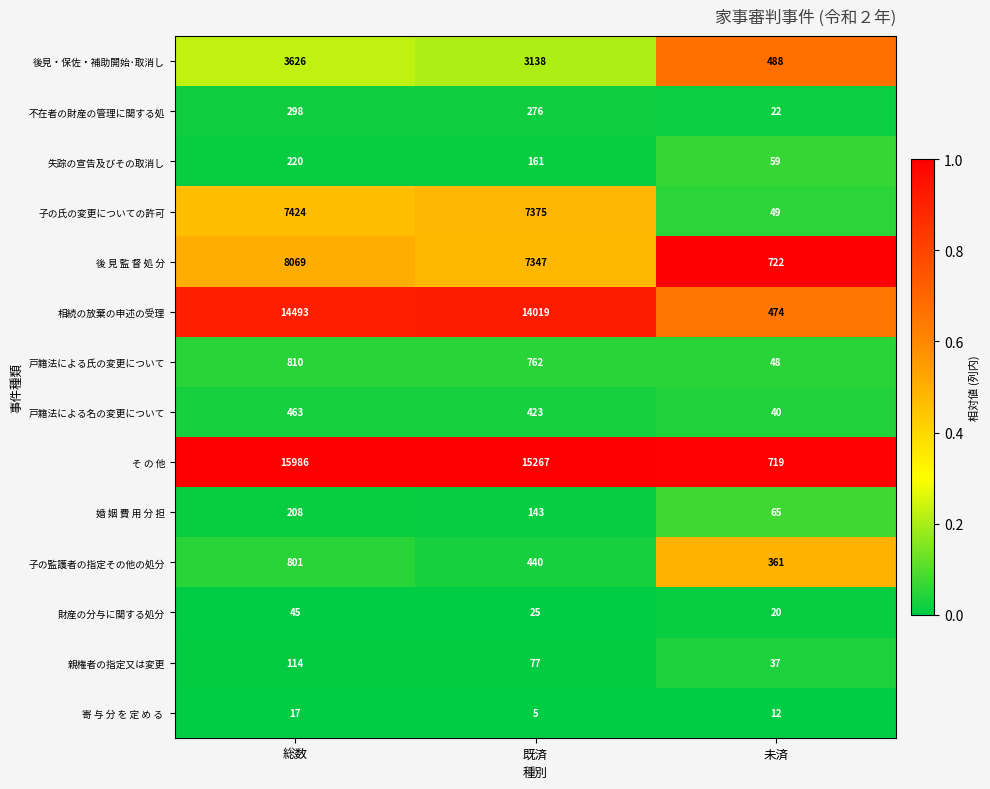

The value of 財産の分与に関する処分 at 総数 is 11. True or false?

False